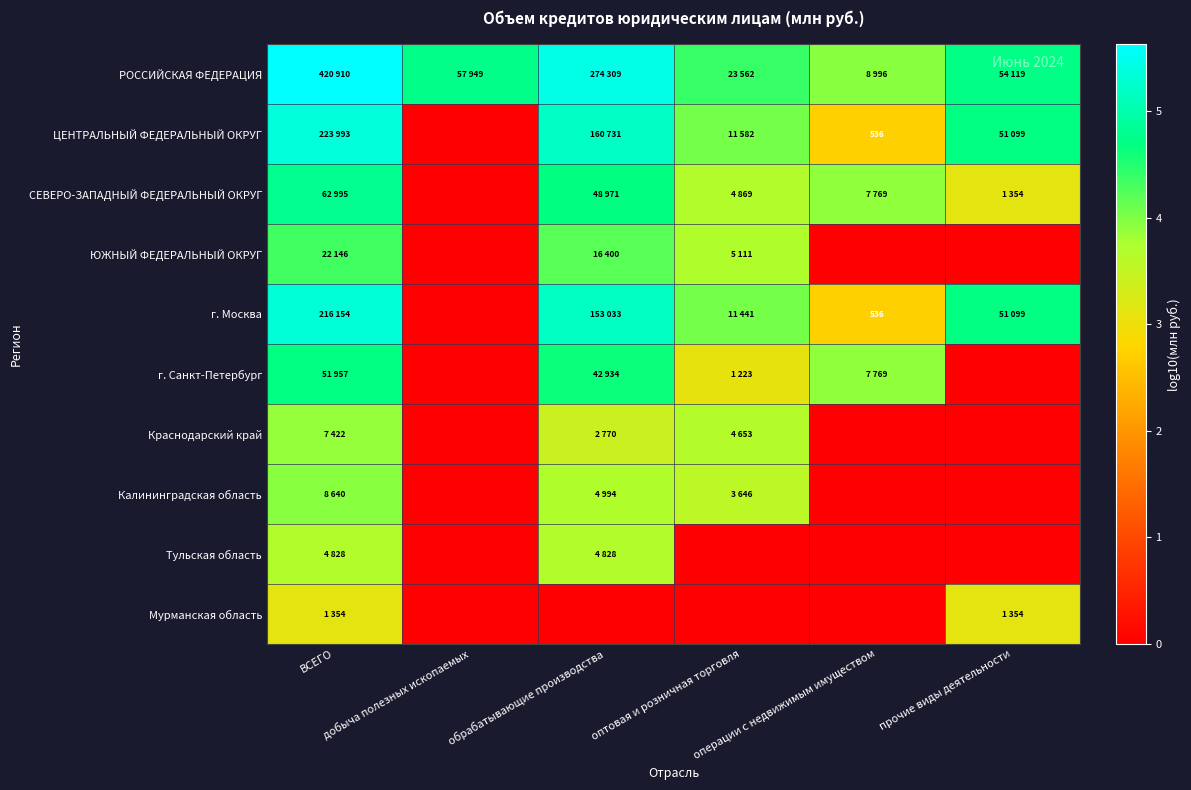

What is the total value across all series at ВСЕГО?

44.8